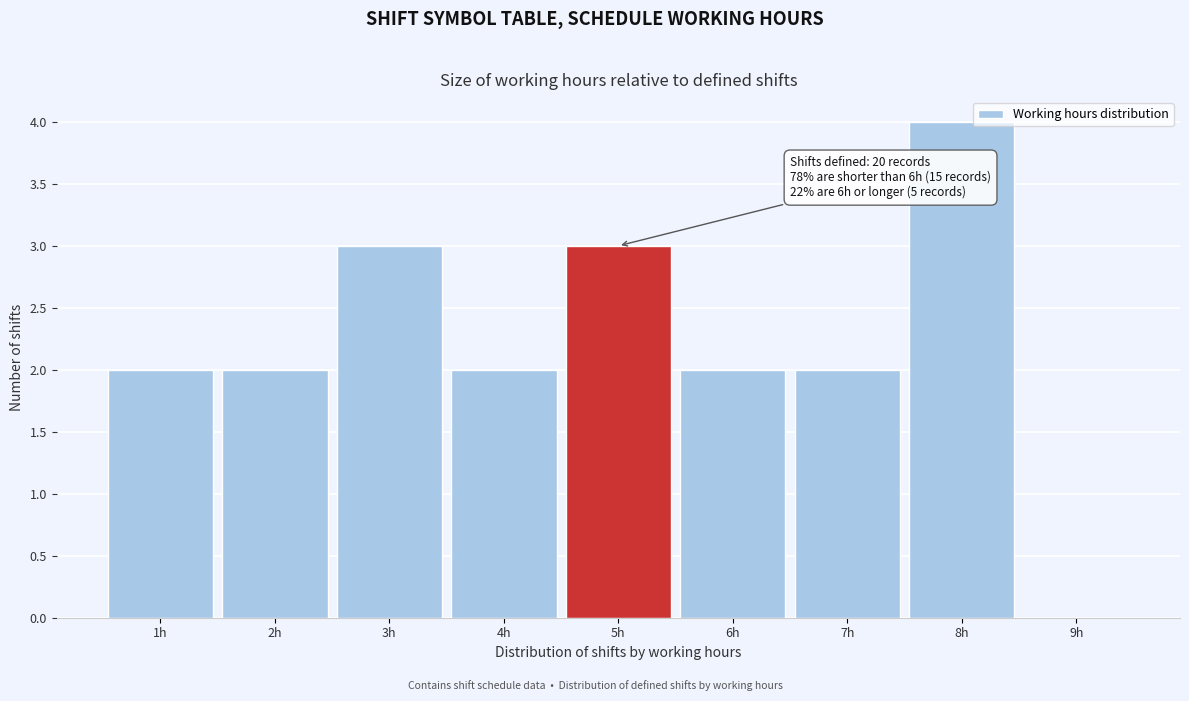

Which range on the x-axis has the tallest bar?

7.5 to 8.5